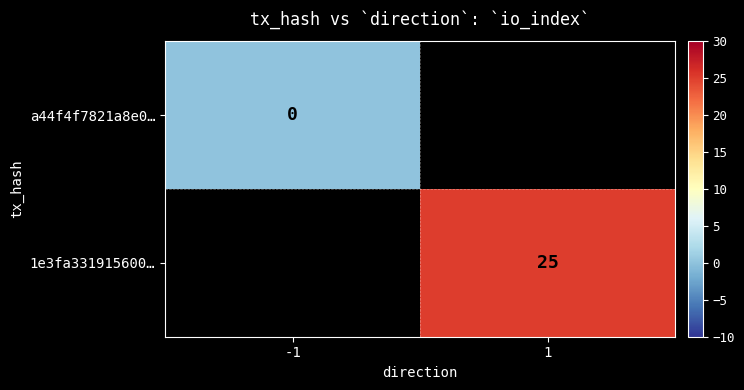

The 1e3fa331915600… series shows 34 at 1. True or false?

False